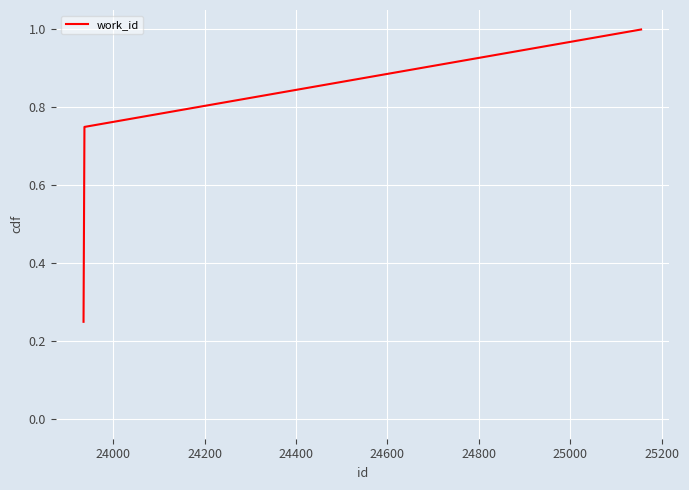

What is the difference between the maximum and second lowest values?

0.5